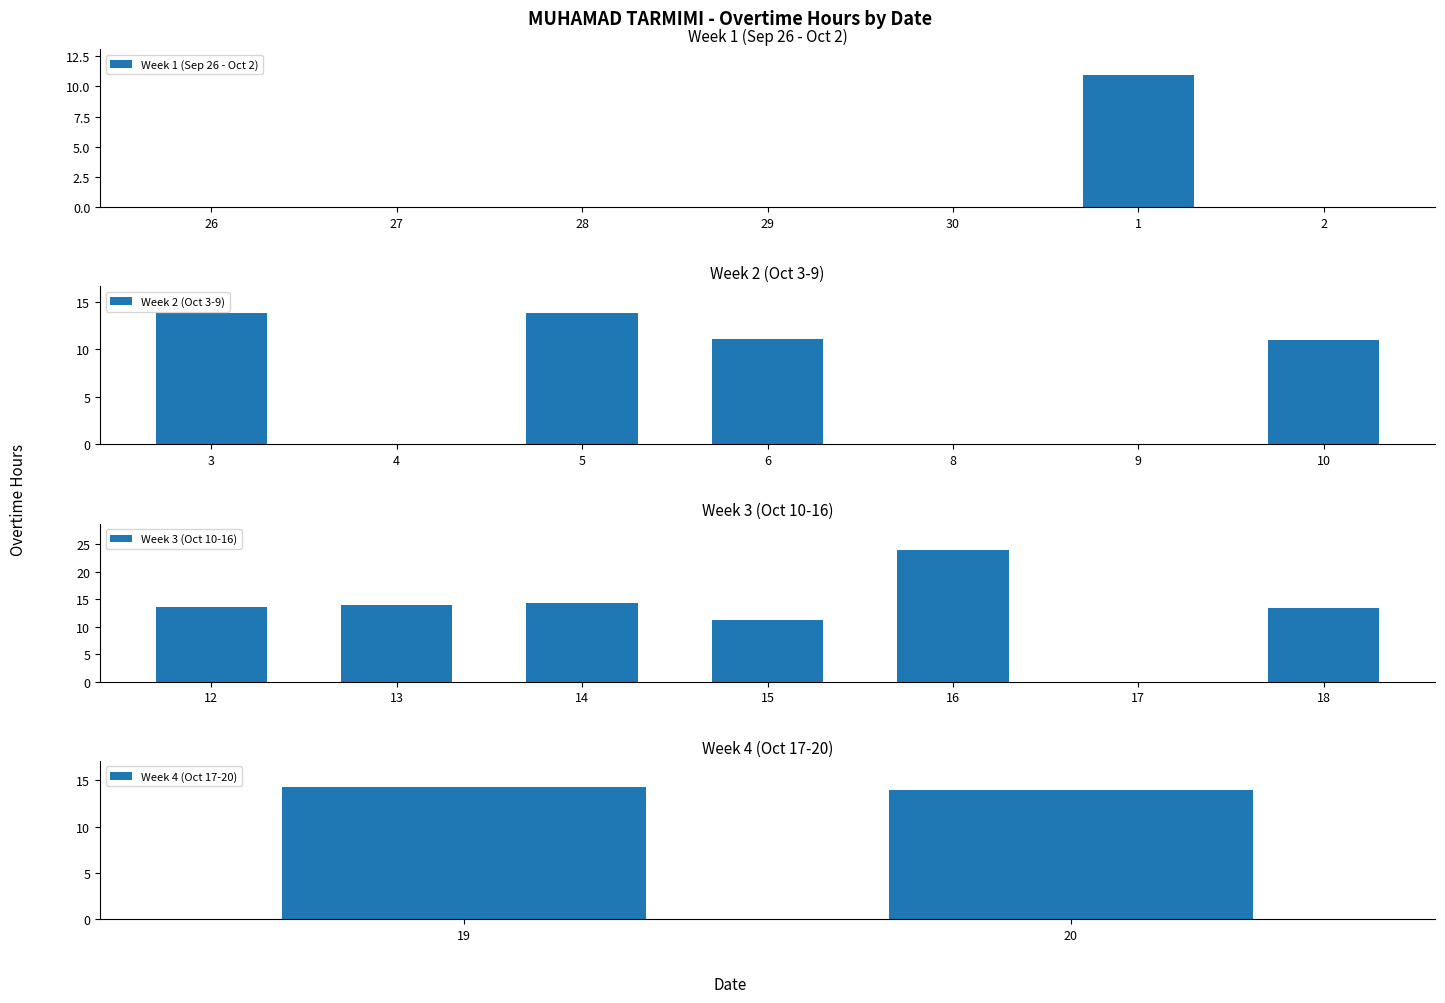

The value of Week 1 (Sep 26 - Oct 2) at 29 is -5.9. True or false?

False